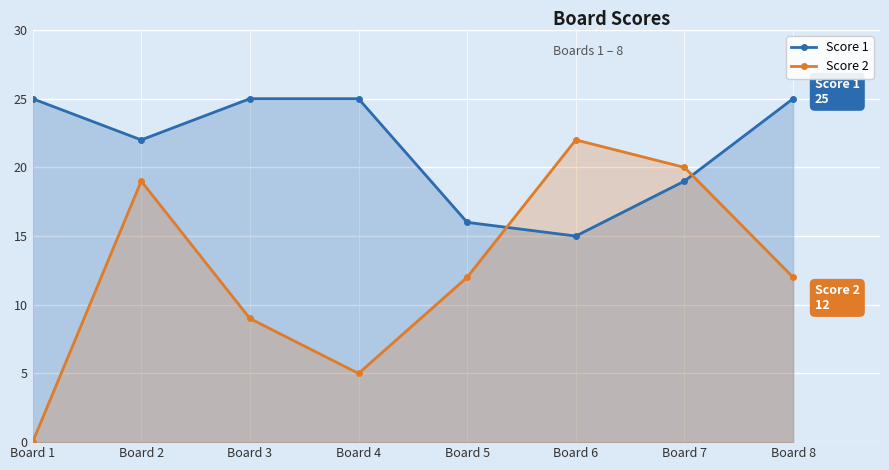

Does the chart display data point markers on the line(s)?

Yes